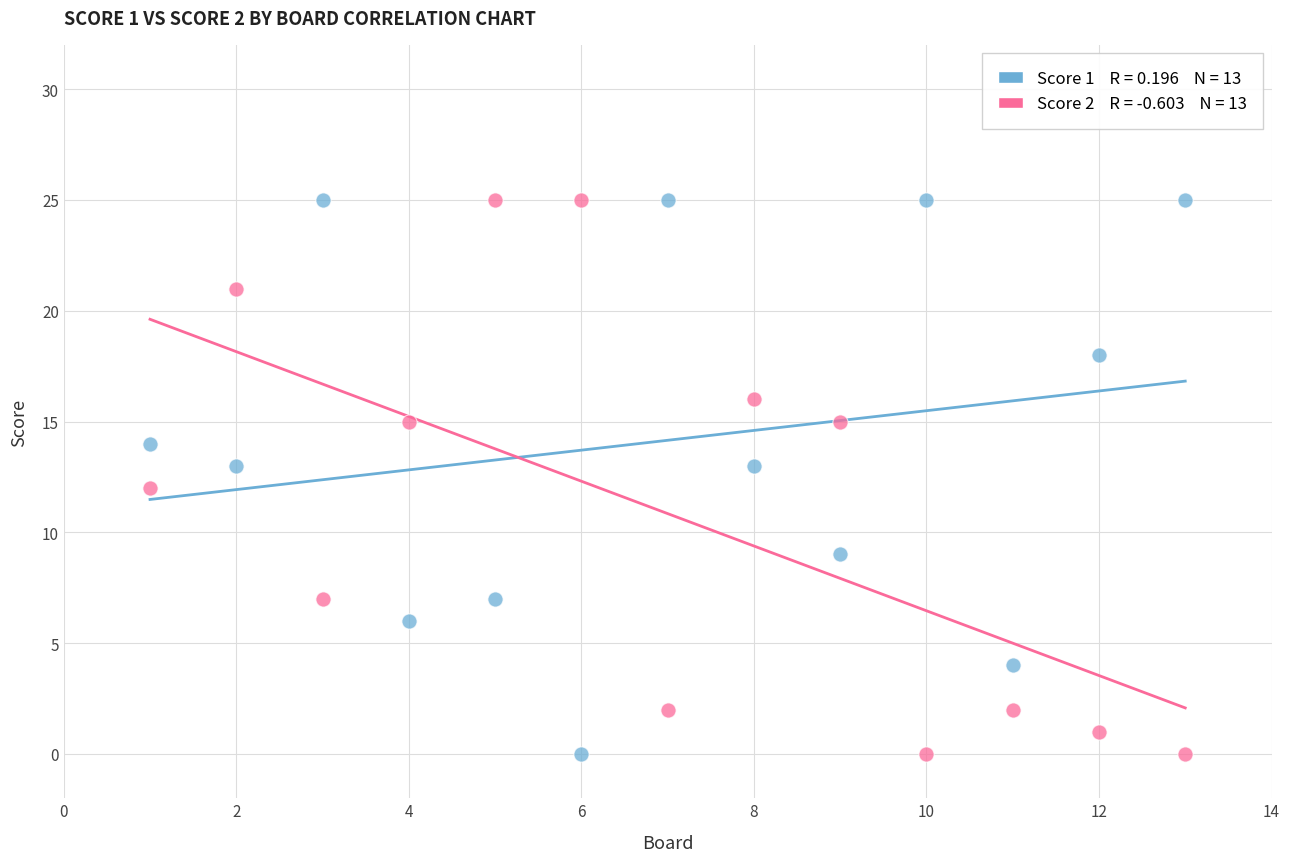

Across all data points, what is the range of Y values (max minus min)?

25